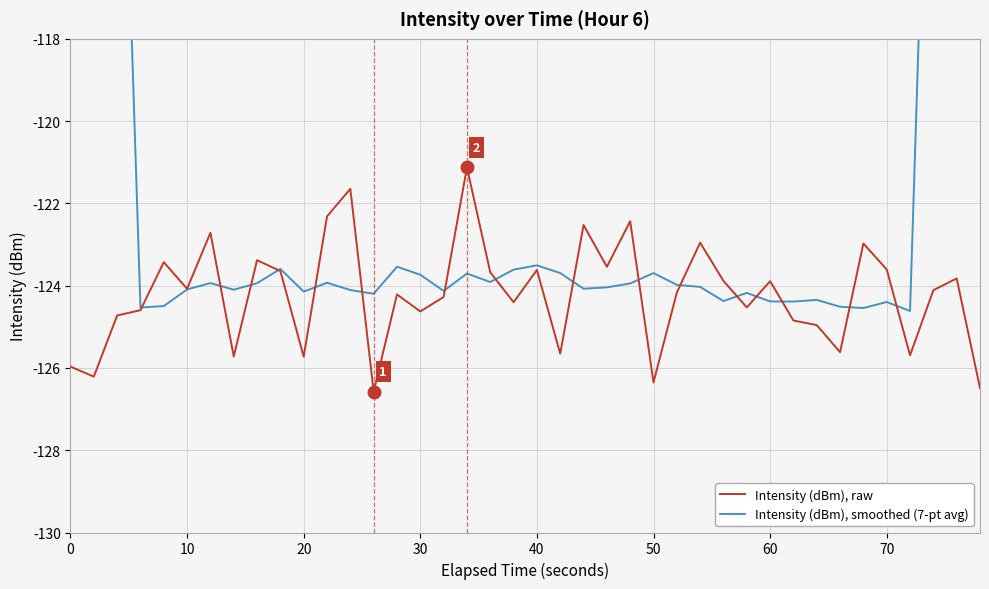

Which series ends up on top after the final intersection of Intensity (dBm), raw and Intensity (dBm), smoothed (7-pt avg)?

Intensity (dBm), smoothed (7-pt avg)